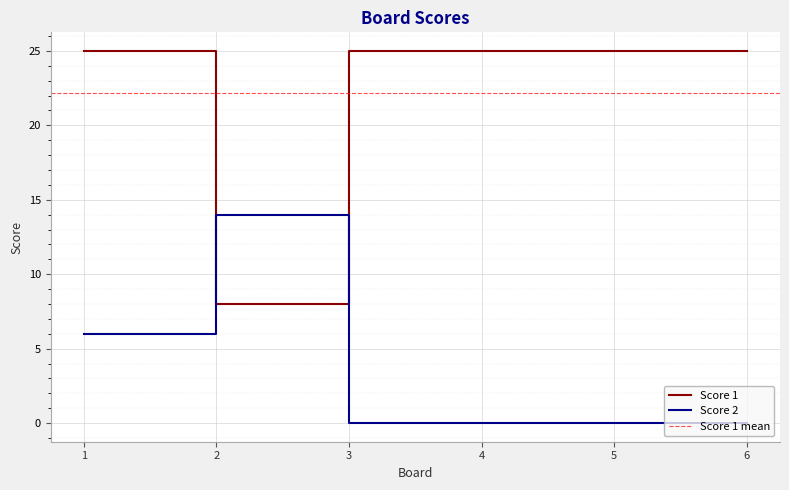

Which category has the highest value in the Score 1 series?

1